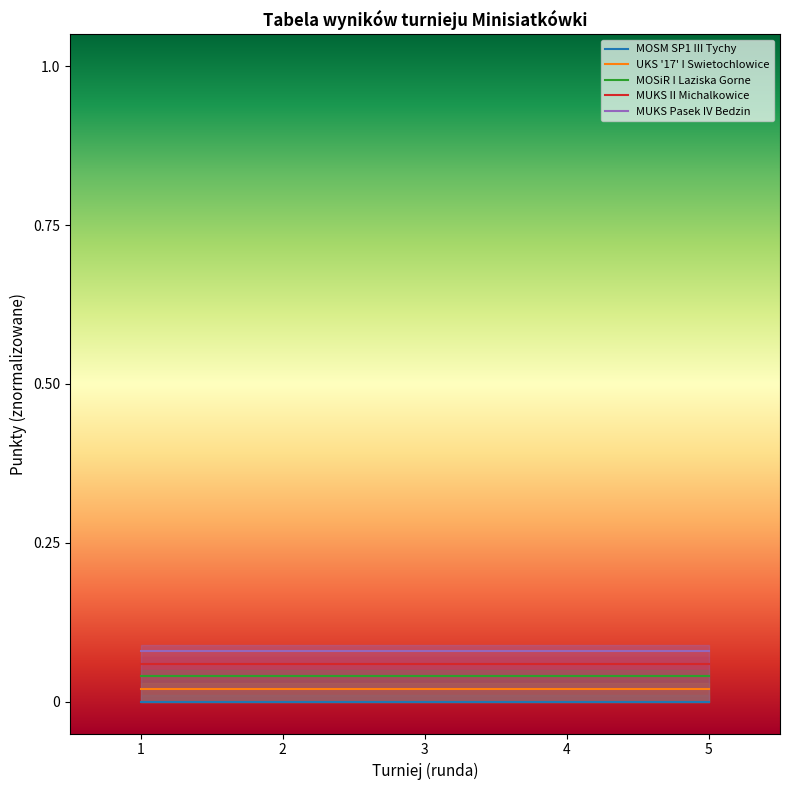

Which series changed the most between 2 and 5?

MOSM SP1 III Tychy